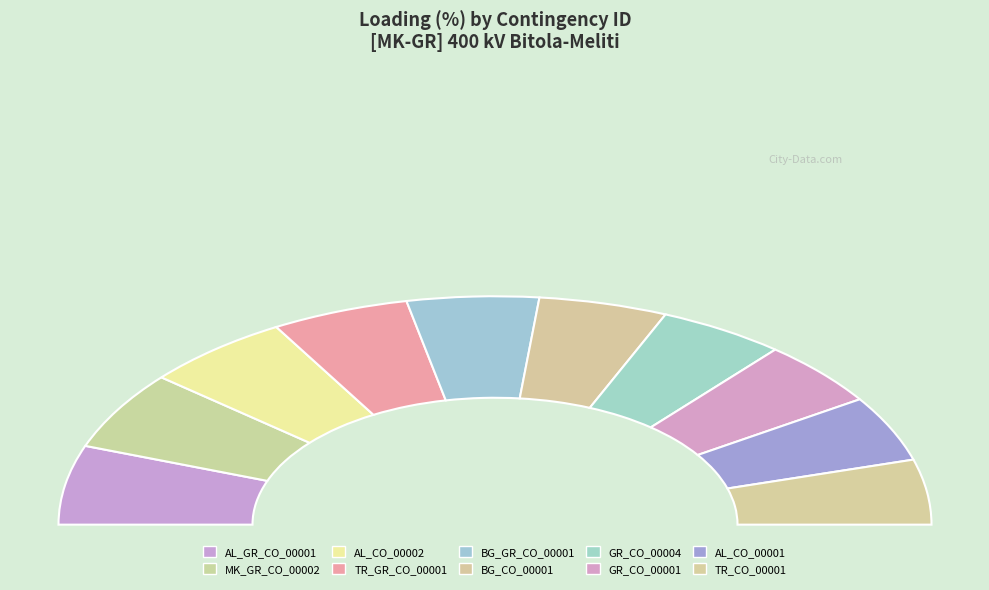

To the nearest percent, what percentage of the pie is BG_GR_CO_00001?

10%